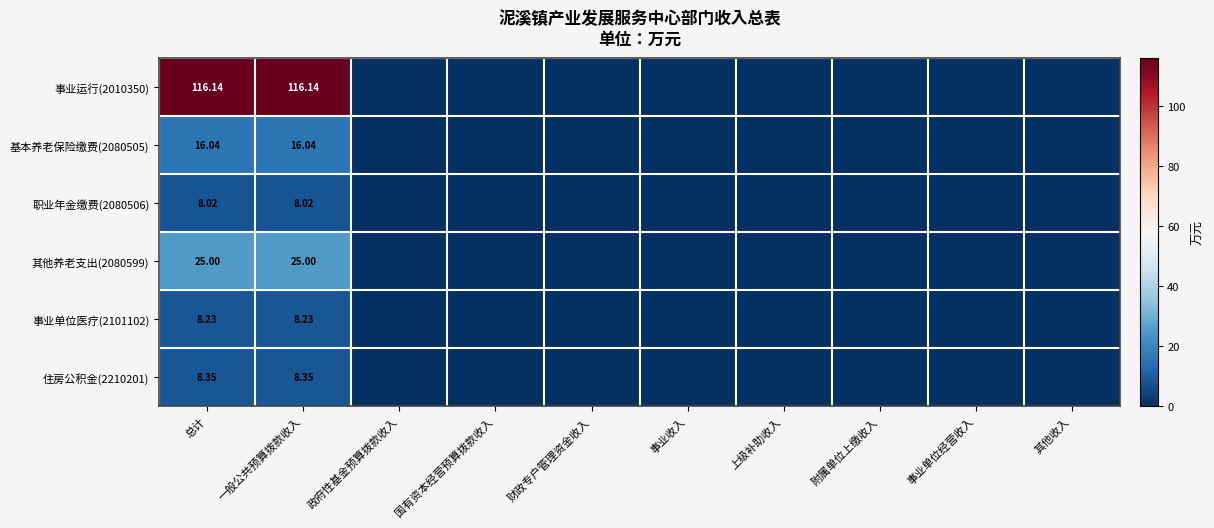

The value of 职业年金缴费(2080506) at 上级补助收入 is 2.6. True or false?

False